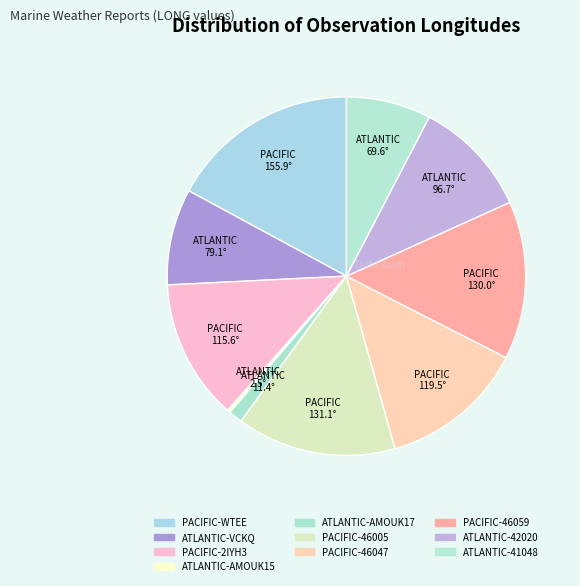

To the nearest percent, what portion does PACIFIC-46005 represent?

14%